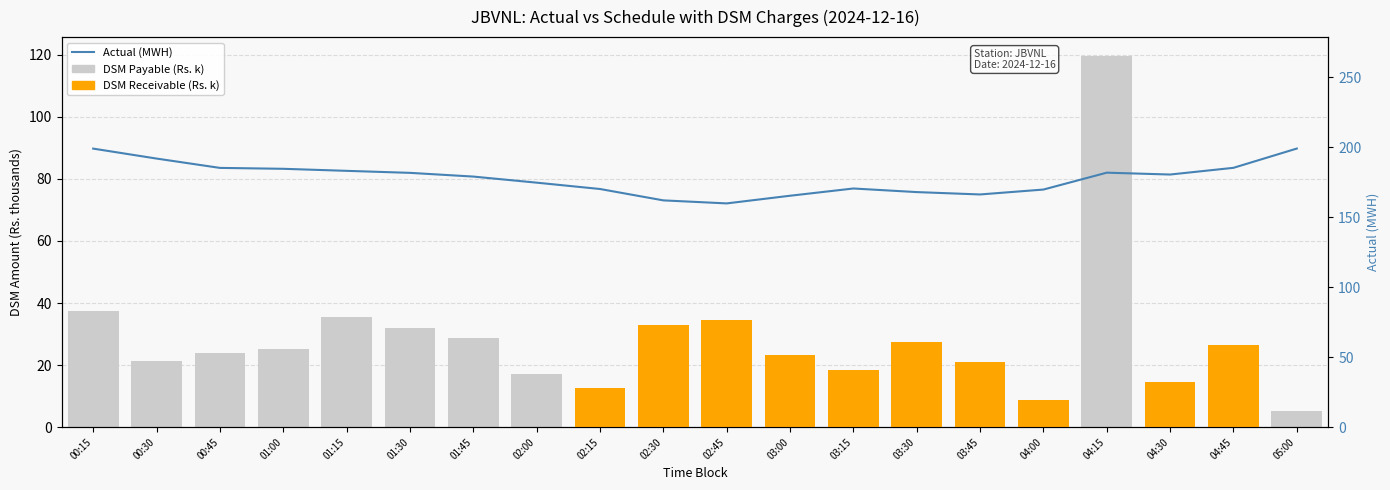

Between 03:00 and 04:30, which series saw the biggest shift?

Actual (MWH)